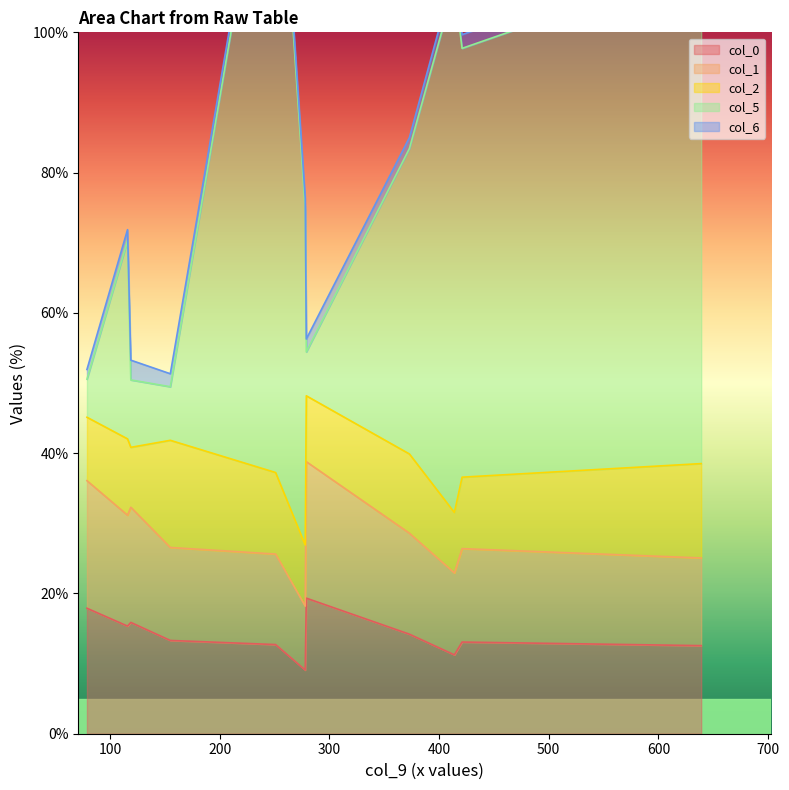

What is the minimum value for col_0?

9.1